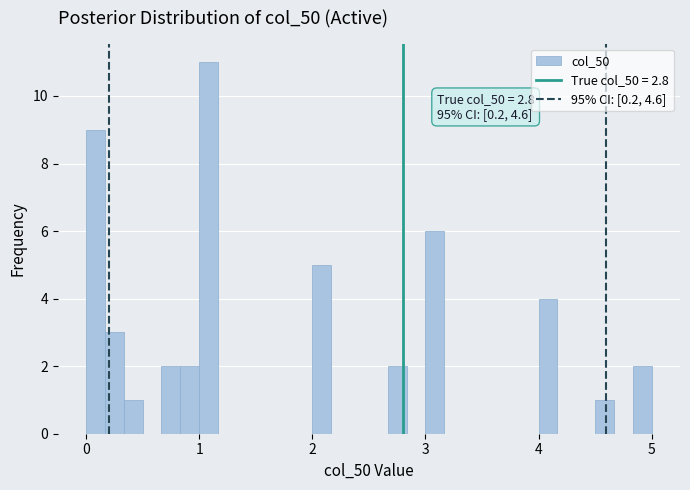

Around what value on the x-axis is the tallest bar? Give the approximate position of its centre, as read against the axis.

1.1